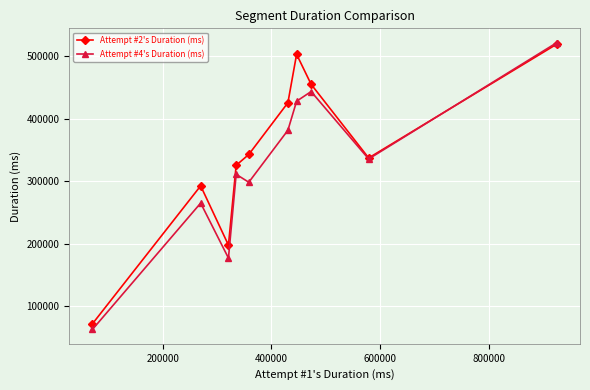

What is the maximum value for Attempt #2's Duration (ms)?

519429